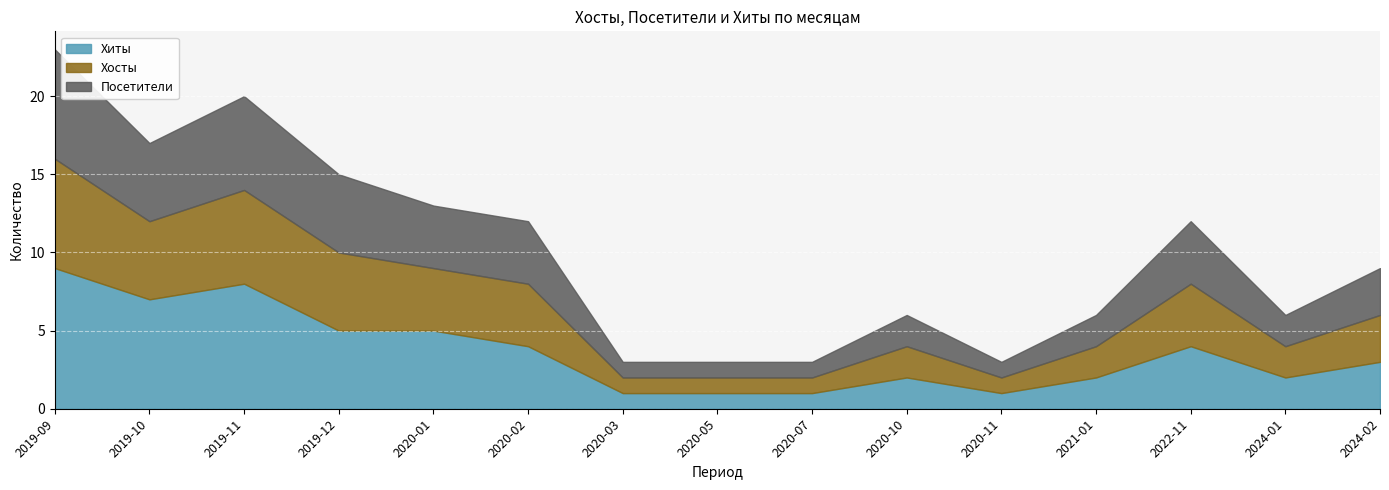

At how many categories does at least one series exceed 2?

8